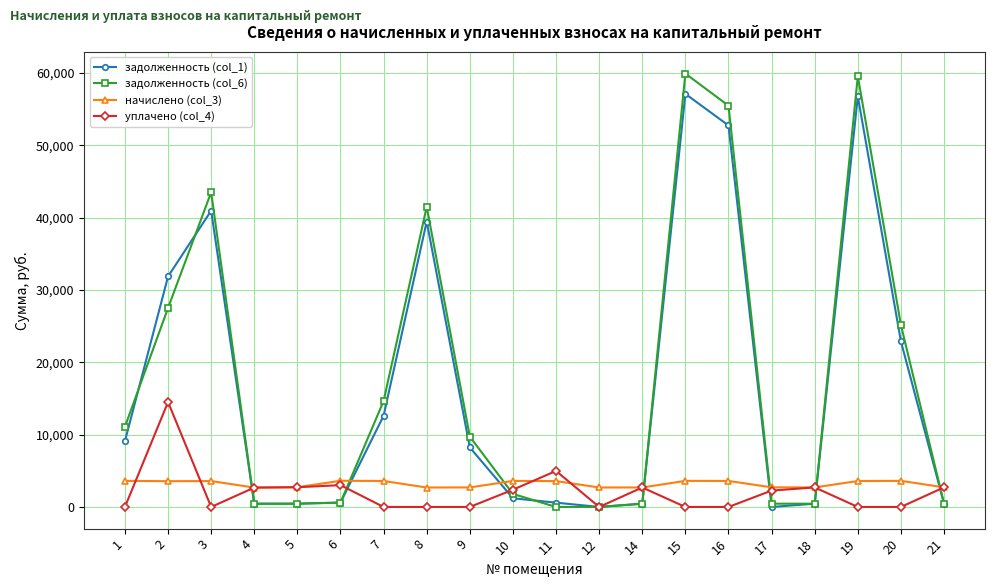

True or false: задолженность (col_6) has more than 2 points higher than both neighbors.

True